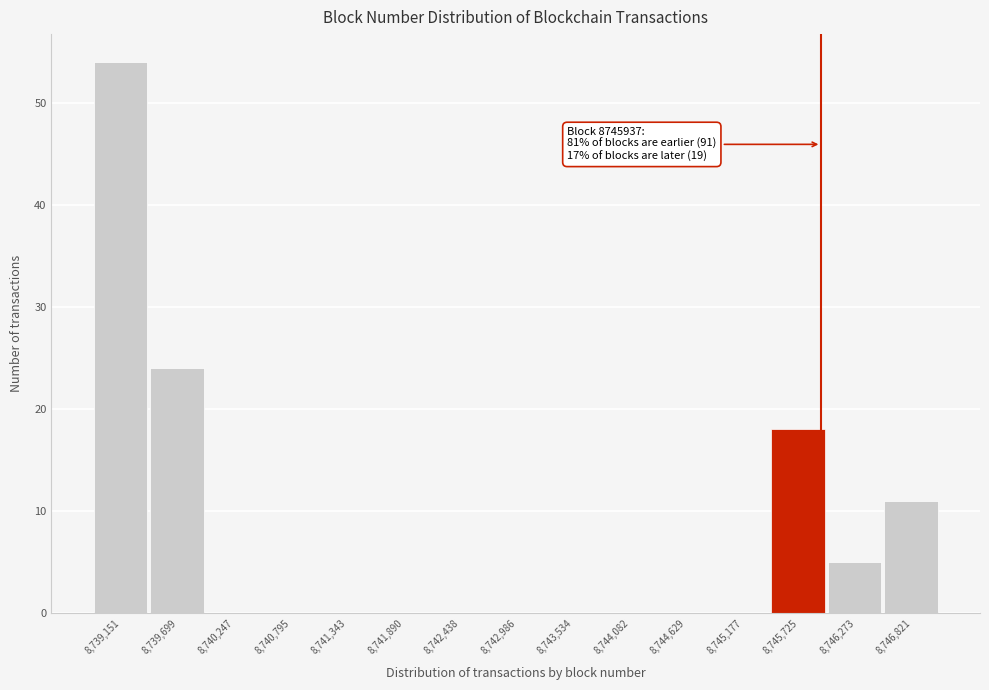

Which range on the x-axis has the tallest bar?

8738900 to 8739400